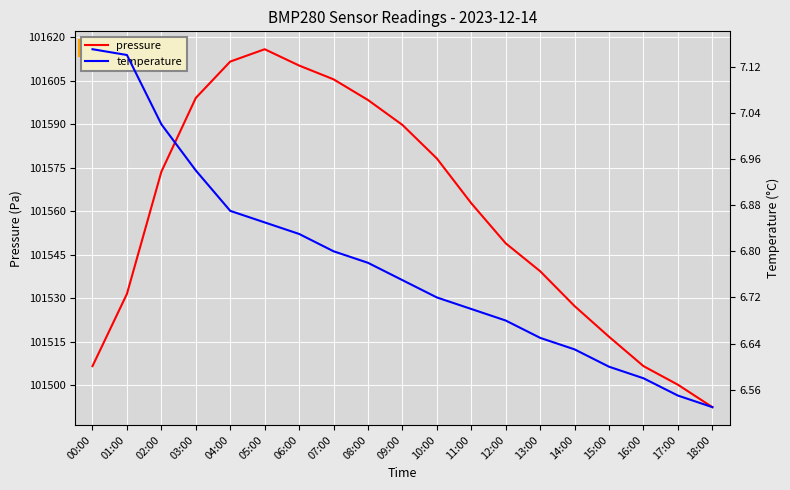

Which series has the largest total across all categories?

pressure